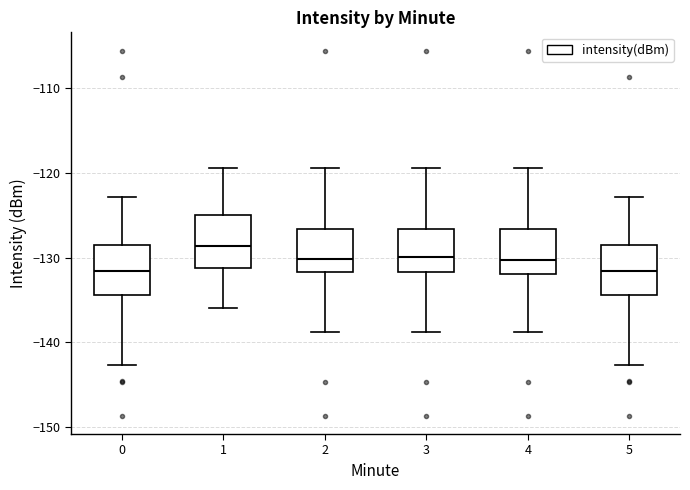

Which box has the highest median line?

1